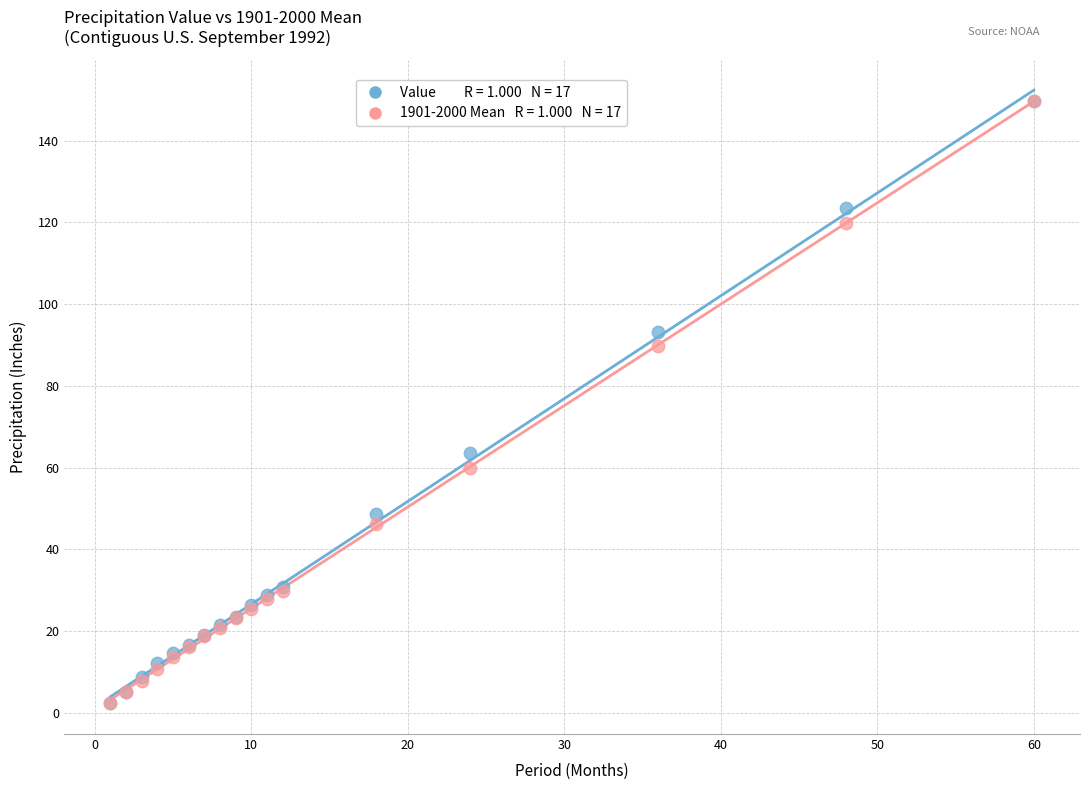

Across all series, what Y value is closest to 75?

63.5